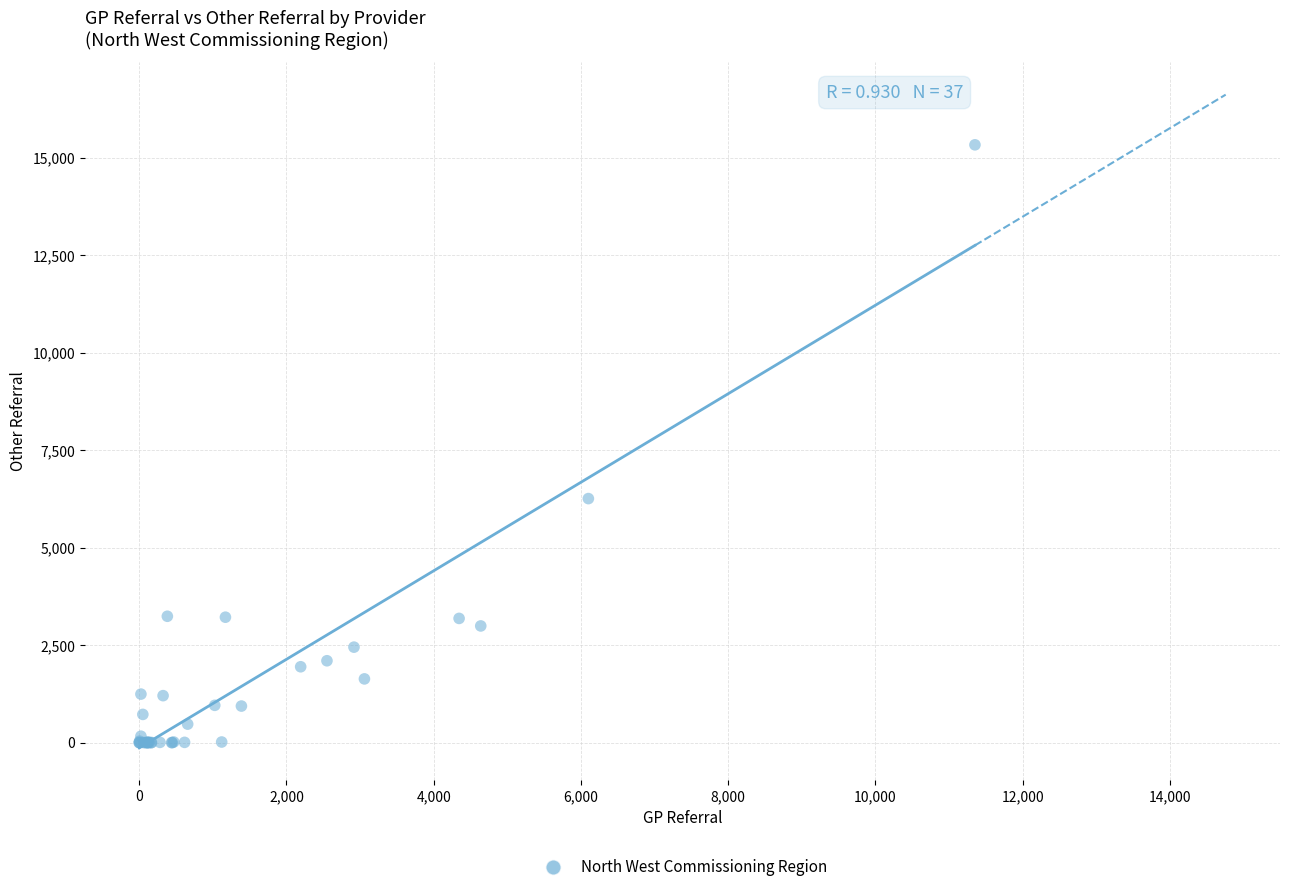

What Y value in the scatter plot is closest to 7665?

6258